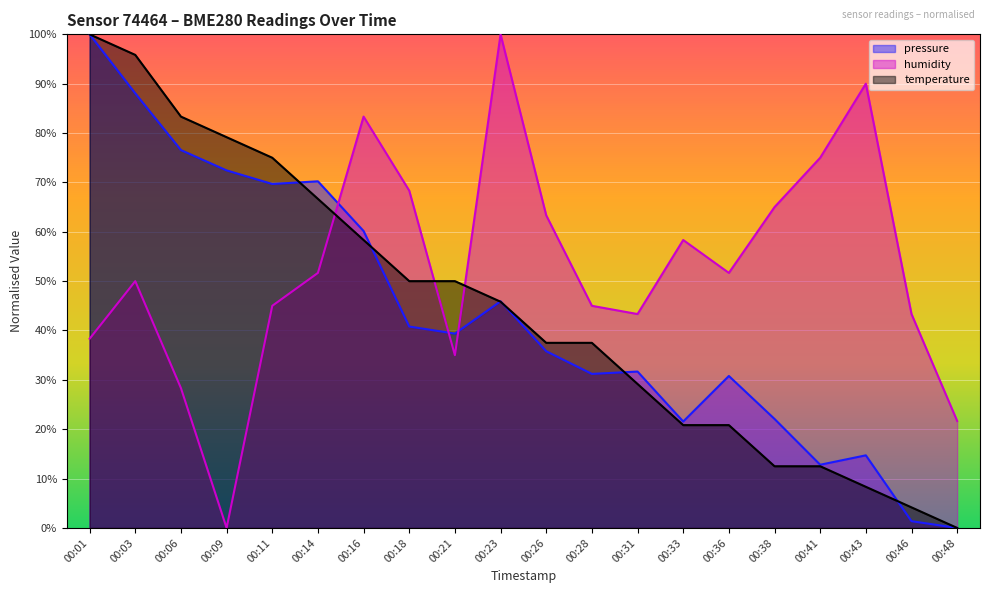

Which series has the largest range (max minus min)?

pressure